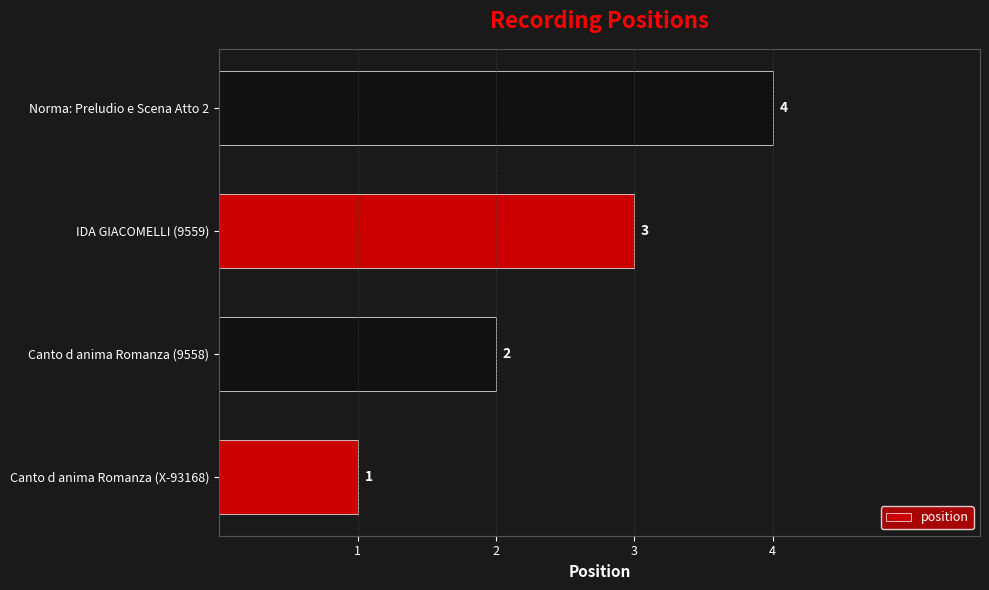

At which category does the chart reach its minimum across all series?

Canto d anima Romanza (X-93168)